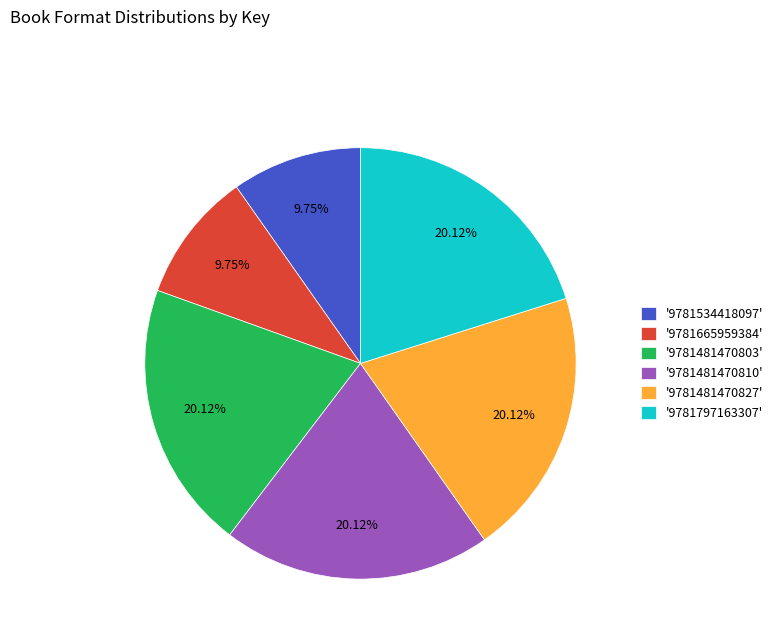

What is the ratio of the value at '9781481470803' to the value at '9781534418097'?

2.1